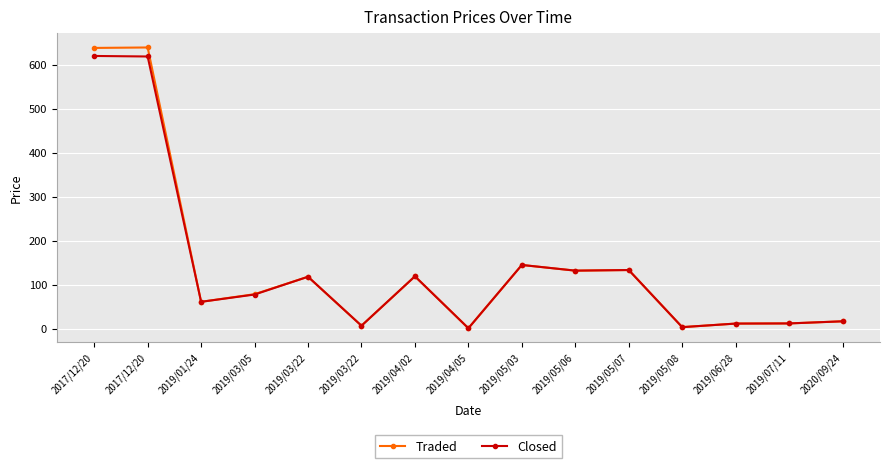

List the labels in order of Closed value, smallest first.

2019/04/05, 2019/05/08, 2019/03/22, 2019/06/28, 2019/07/11, 2020/09/24, 2019/01/24, 2019/03/05, 2019/03/22, 2019/04/02, 2019/05/06, 2019/05/07, 2019/05/03, 2017/12/20, 2017/12/20